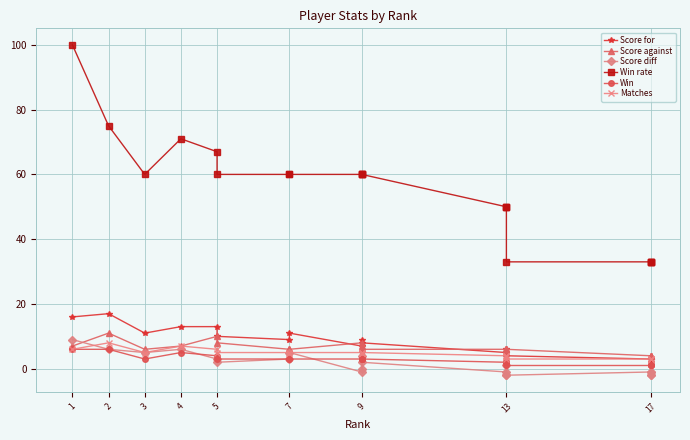

How many lines are shown in the chart?

6